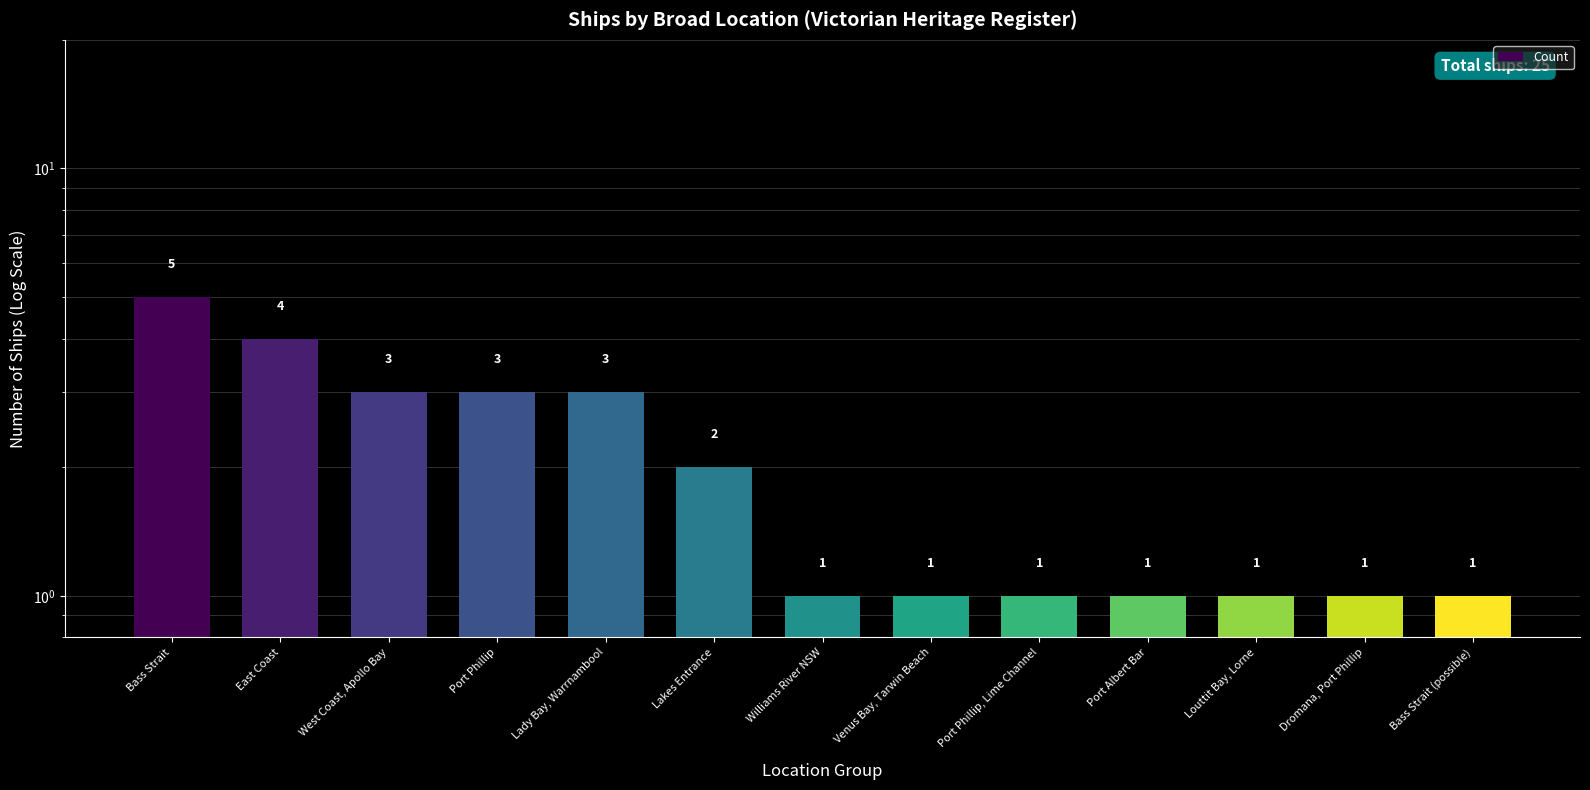

What is the minimum value shown in the chart?

1